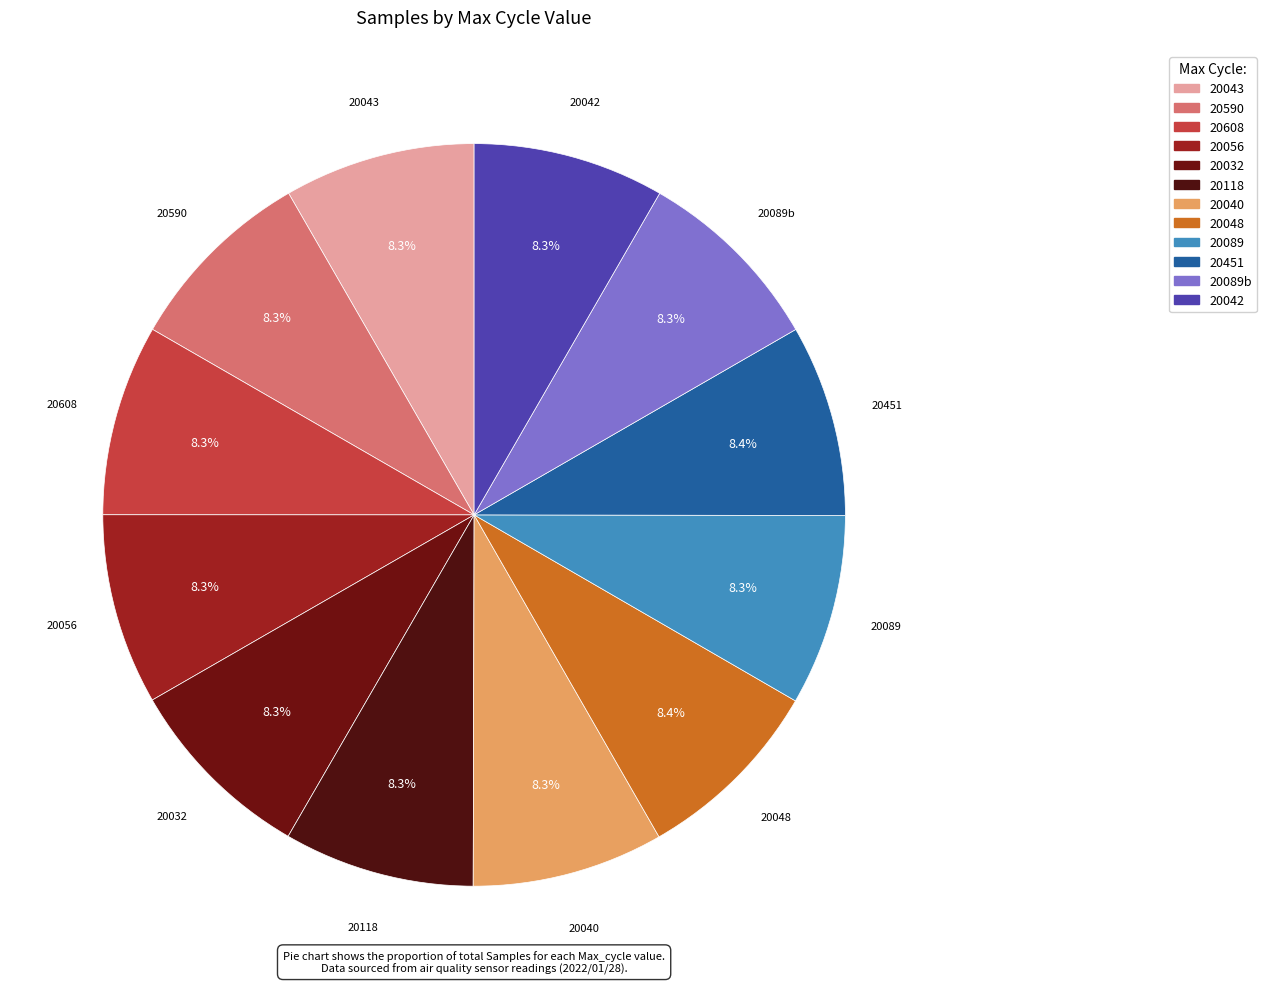

To the nearest percent, what is the average slice percentage?

8%